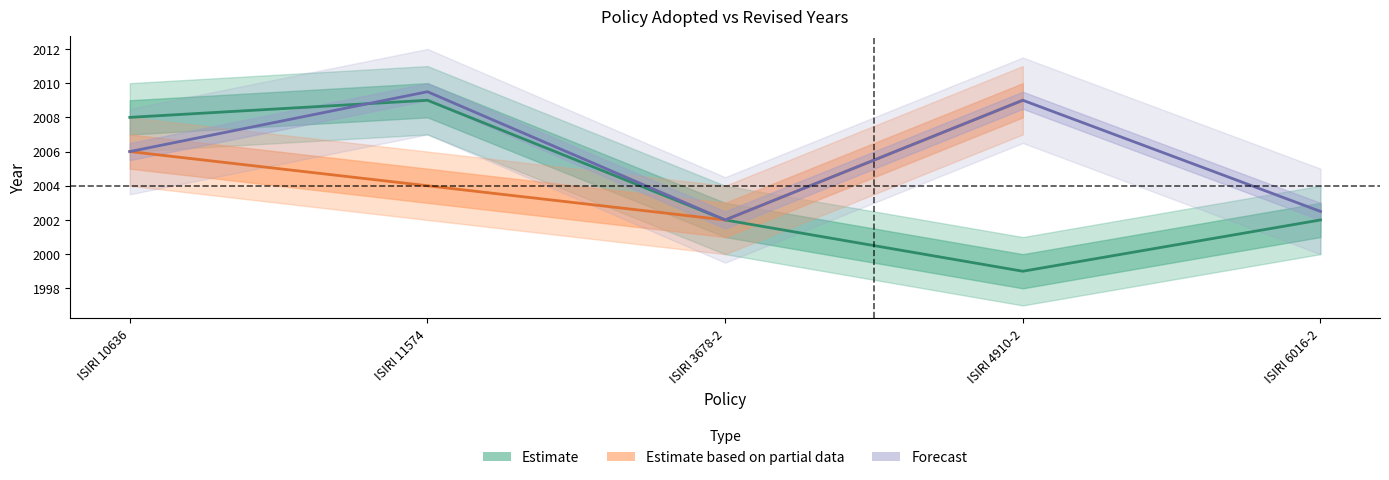

What is the sum of the values at ISIRI 4910-2 and ISIRI 10636?

4007